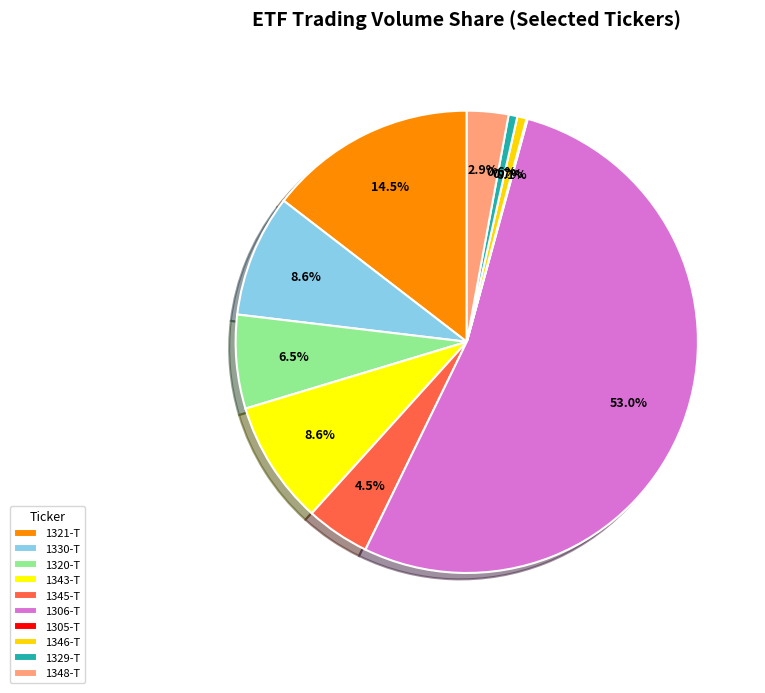

To the nearest percent, what is the combined percentage of 1329-T and 1345-T?

5%